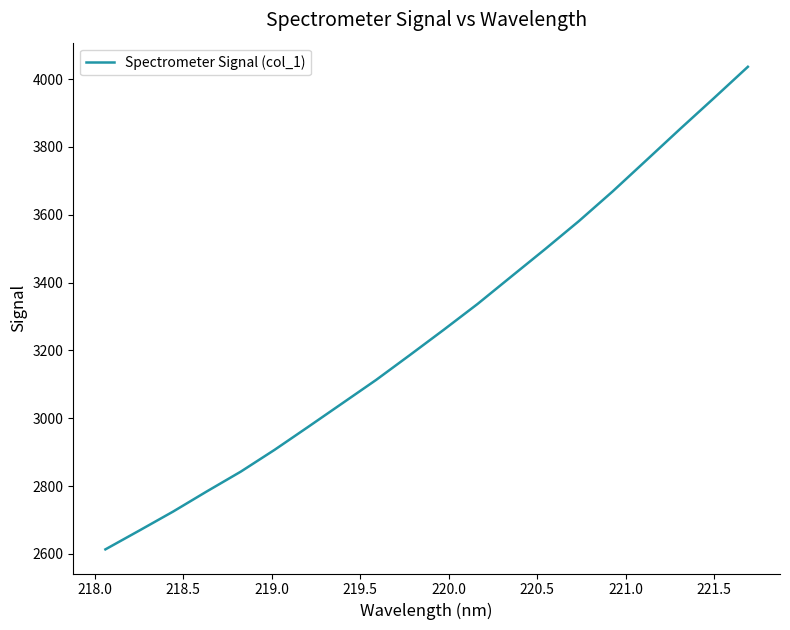

What is the greatest value displayed?

4036.4